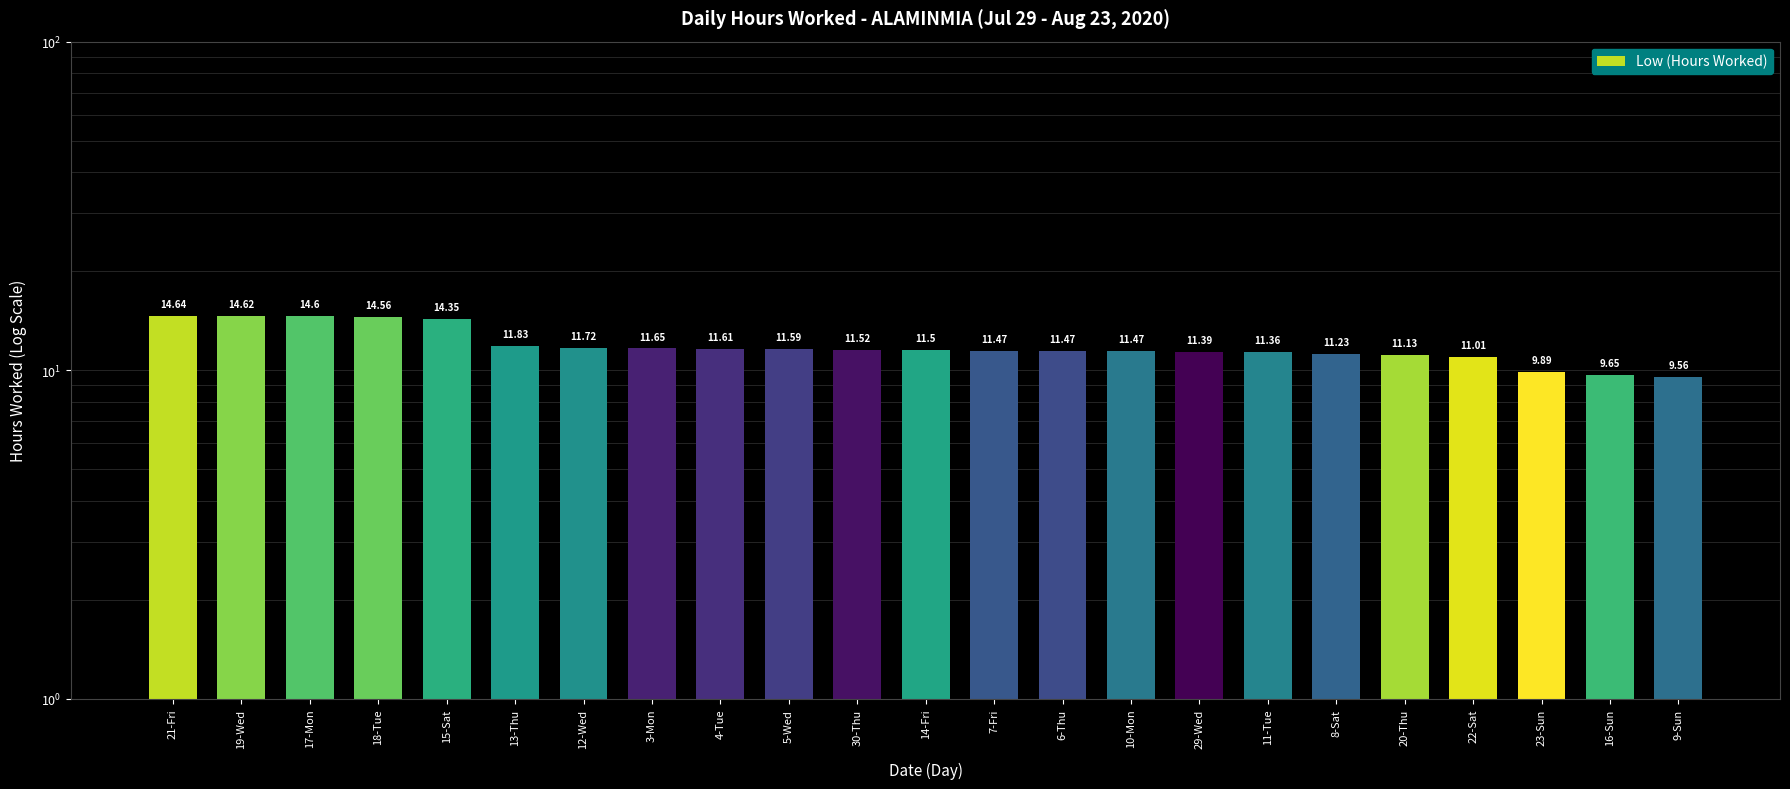

Rank the categories by value from lowest to highest.

9-Sun, 16-Sun, 23-Sun, 22-Sat, 20-Thu, 8-Sat, 11-Tue, 29-Wed, 7-Fri, 6-Thu, 10-Mon, 14-Fri, 30-Thu, 5-Wed, 4-Tue, 3-Mon, 12-Wed, 13-Thu, 15-Sat, 18-Tue, 17-Mon, 19-Wed, 21-Fri